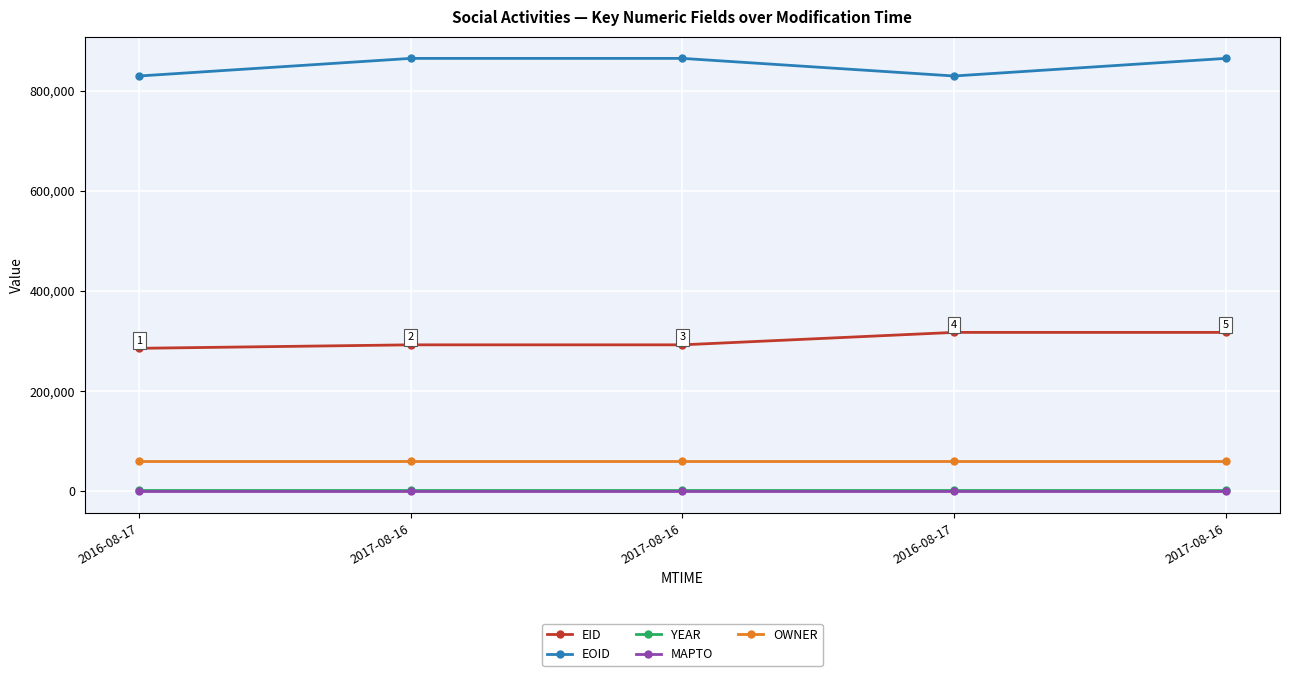

Is this an area chart (filled region under the line)?

No